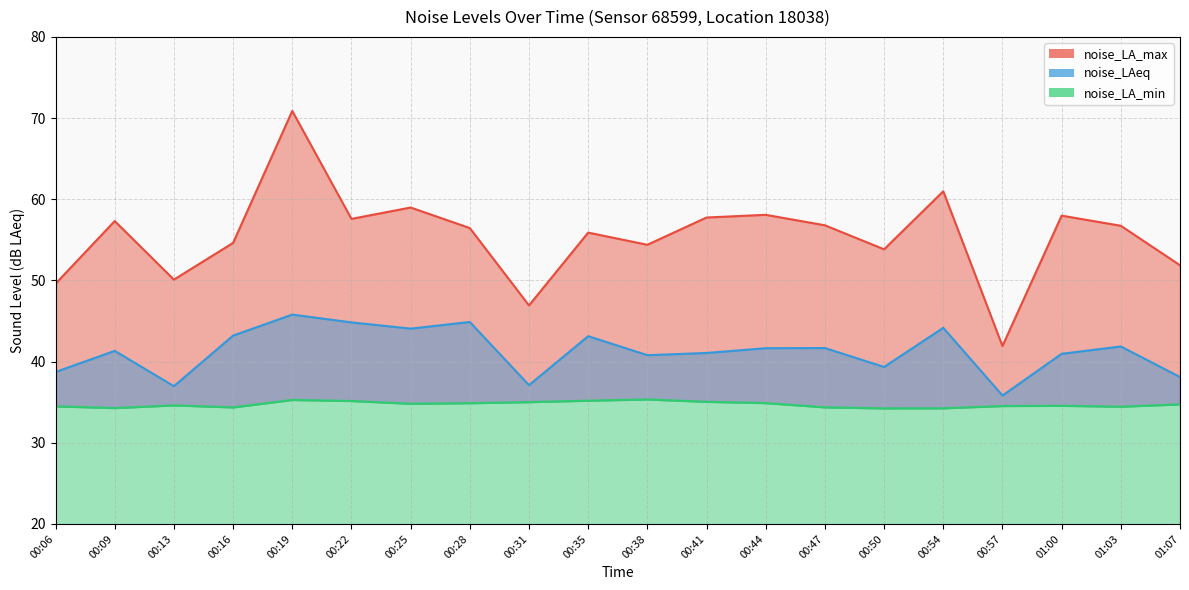

What is the minimum value shown in the chart?

34.2